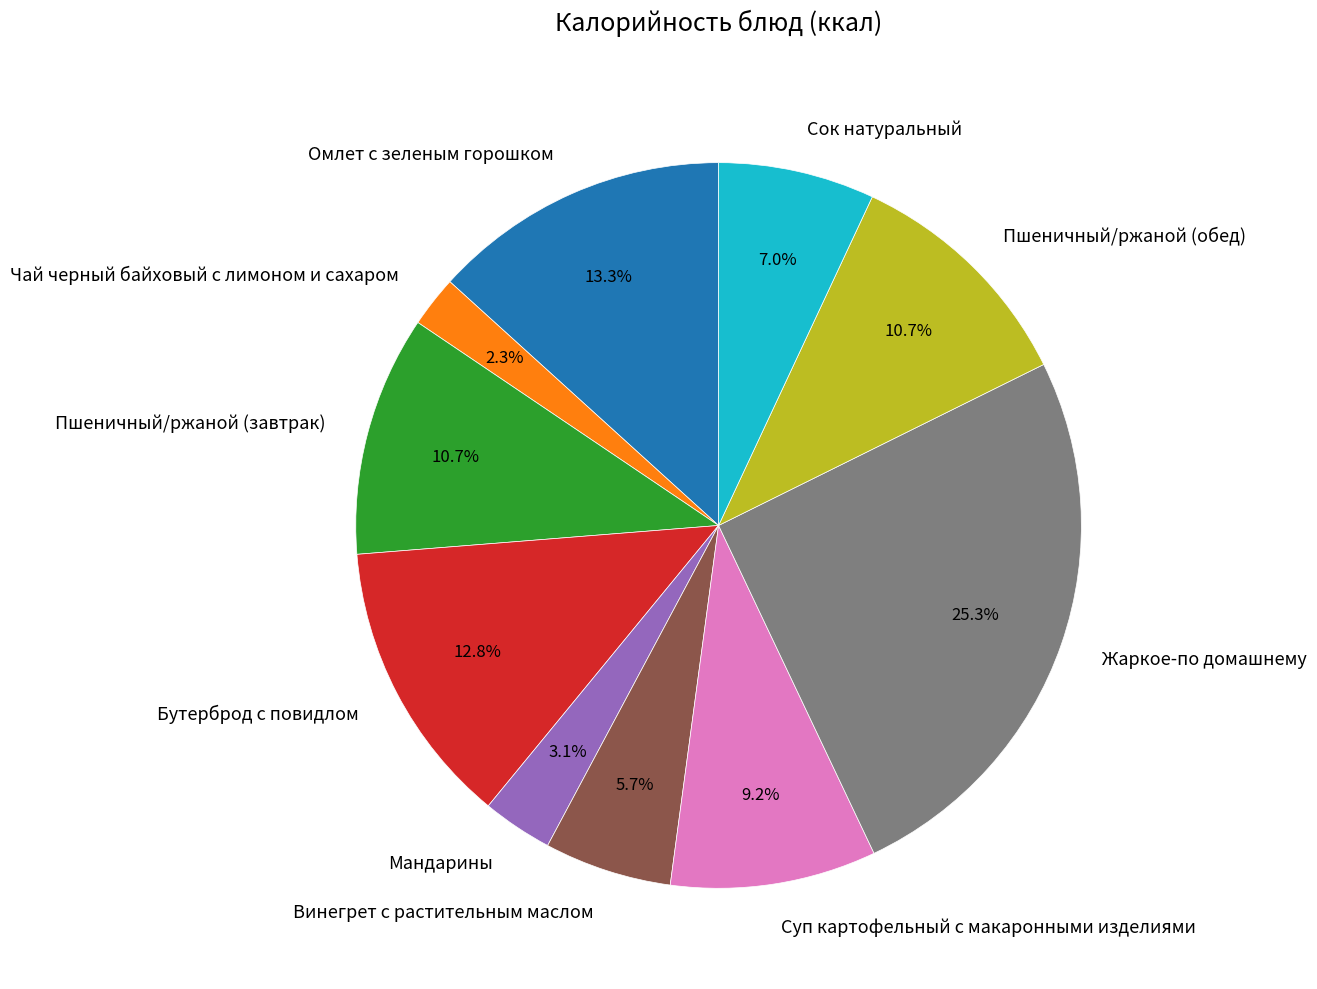

Combined, do Чай черный байховый с лимоном и сахаром and Сок натуральный account for over 50%?

No